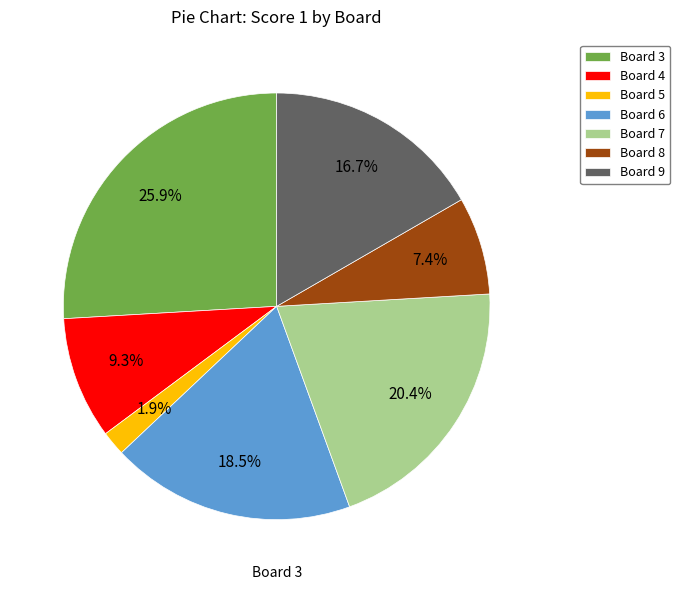

To the nearest percent, what is the difference between the largest and smallest slice percentages?

24%